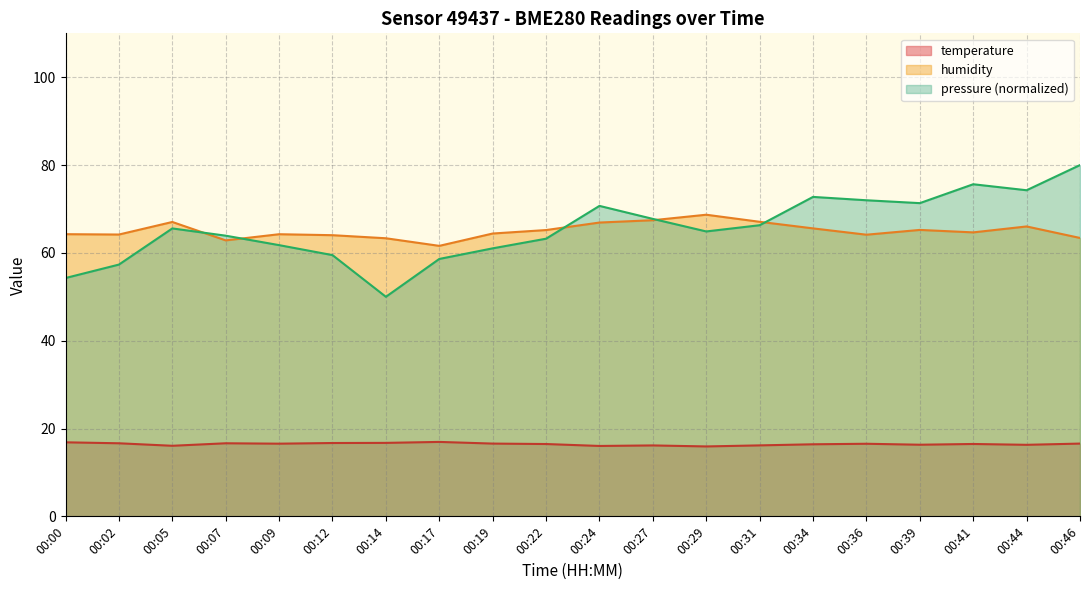

What is the average value of the pressure_scaled series?

65.5